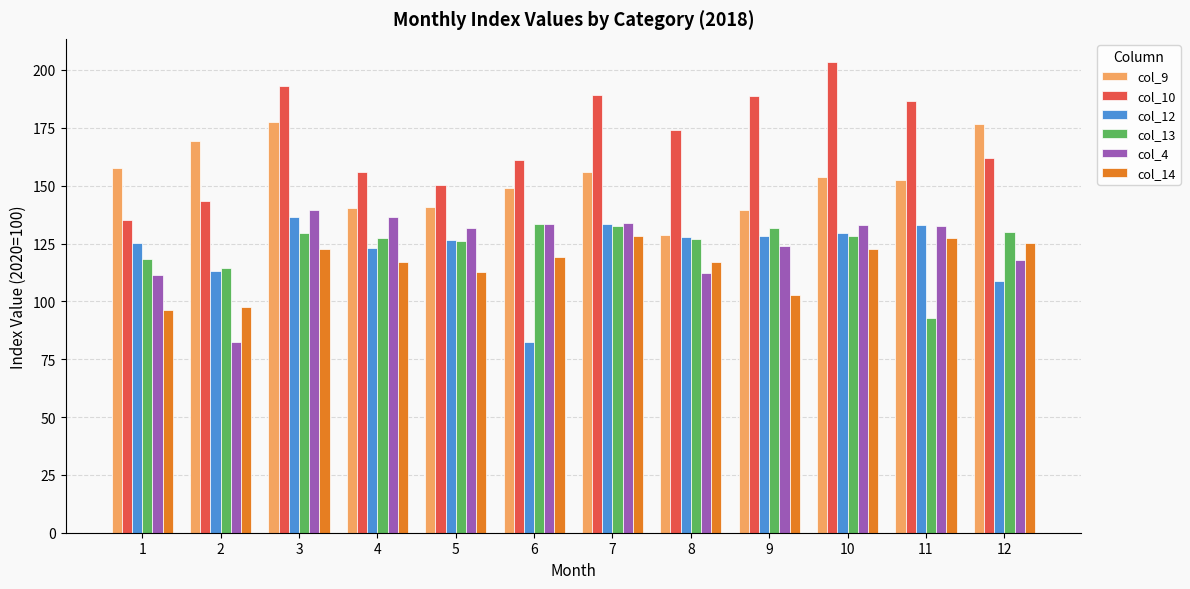

What is the greatest value displayed?

203.3